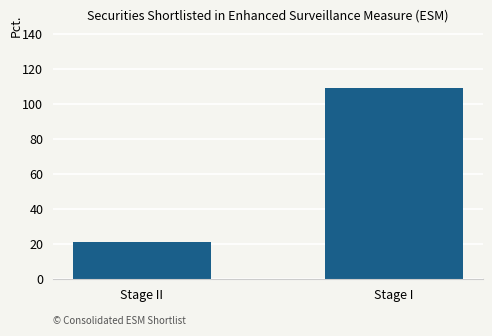

Reading right to left, list all the values displayed in this chart.

109	21